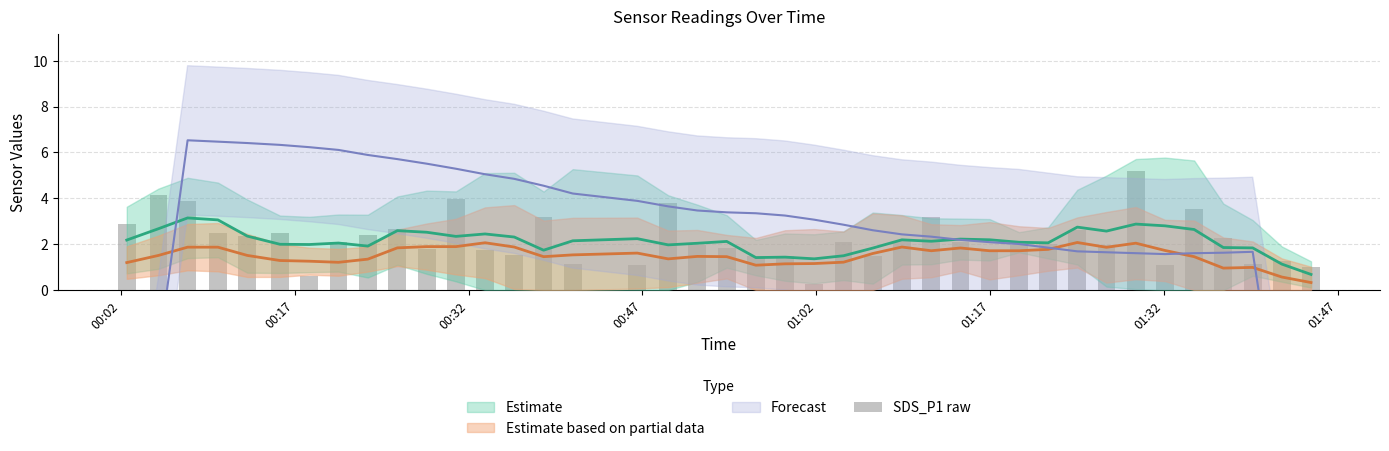

How many bars are there in total?

40